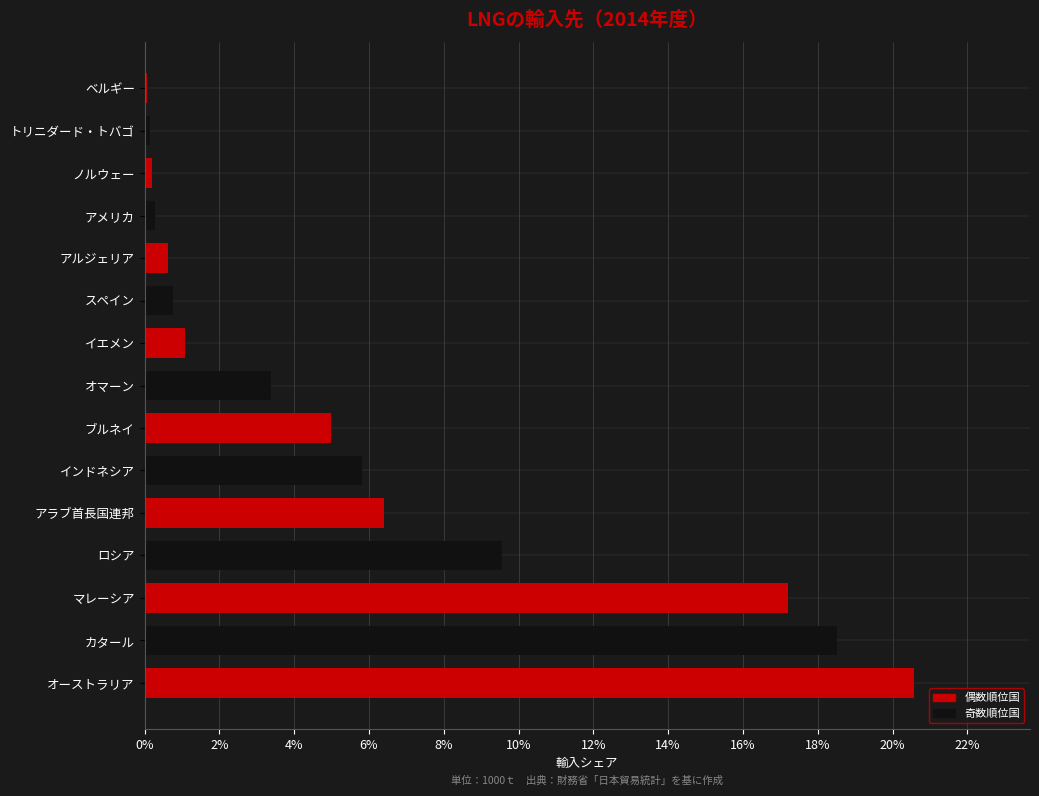

Are the bars horizontal?

Yes